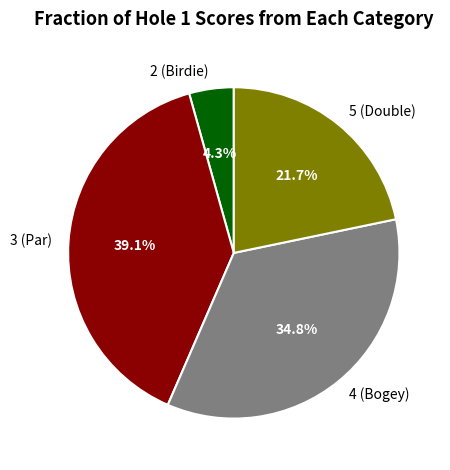

What is the smallest slice in the pie chart?

2 (Birdie)